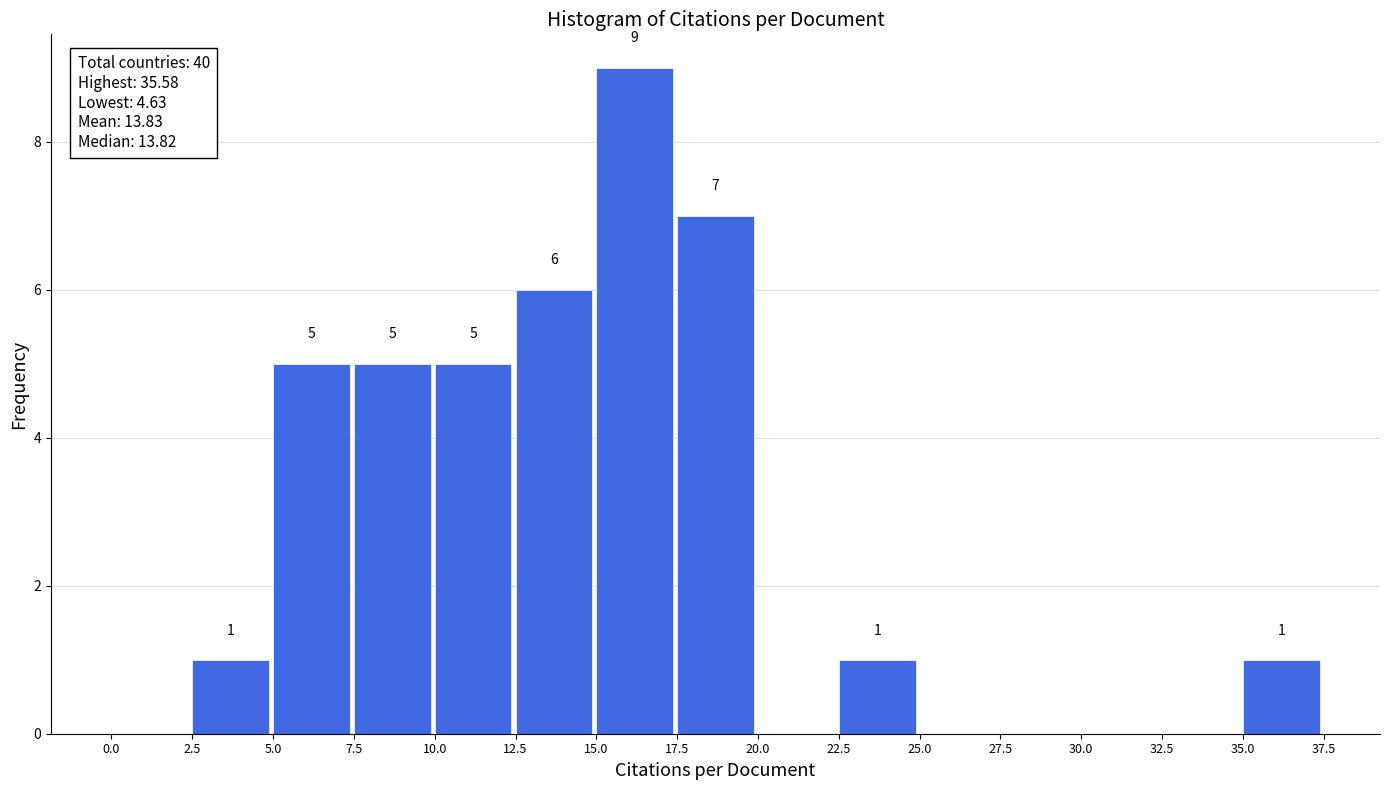

Over which range of the x-axis is the bar tallest?

15.0 to 17.5